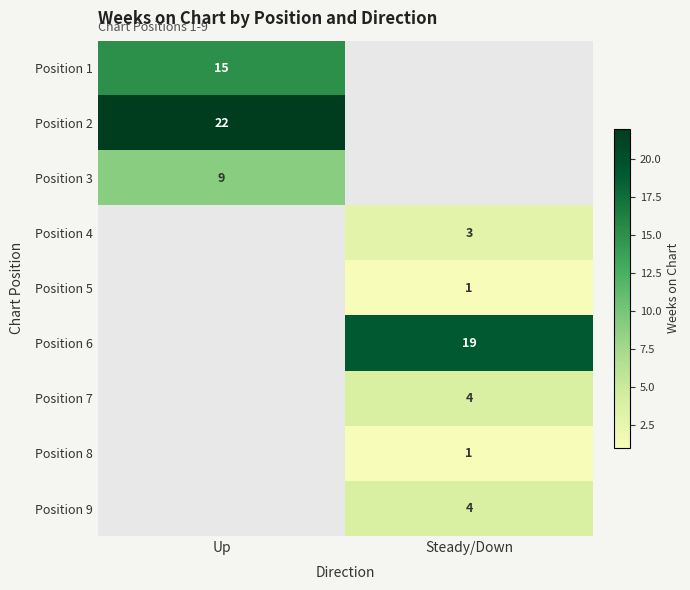

The Position 6 series shows 4 at Steady/Down. True or false?

False